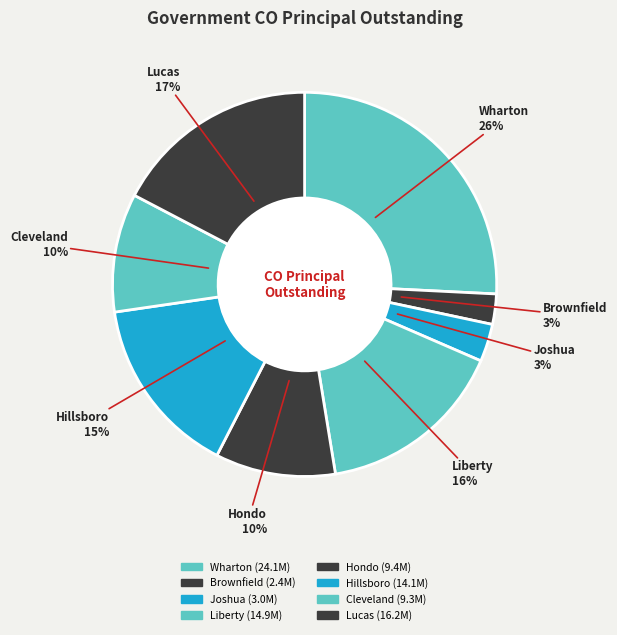

The Cleveland slice represents 20% of the pie. True or false?

False